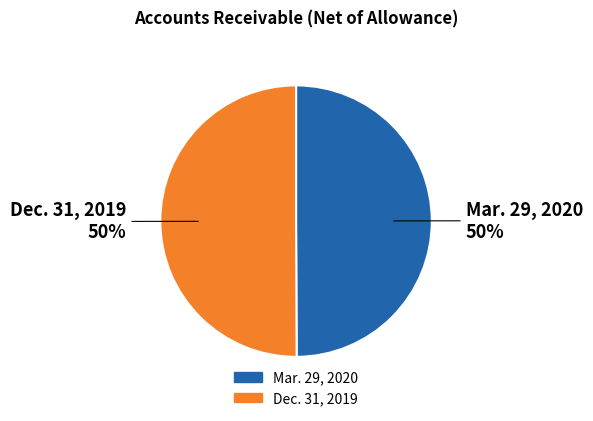

What is the ratio of the value at Mar. 29, 2020 to the value at Dec. 31, 2019?

1.0